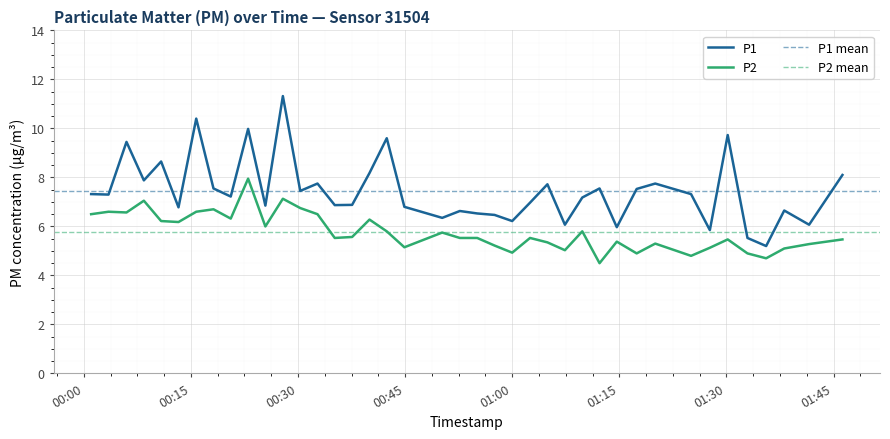

True or false: P1 has a value of 10.8 at 2022-09-25T01:41:35.

False